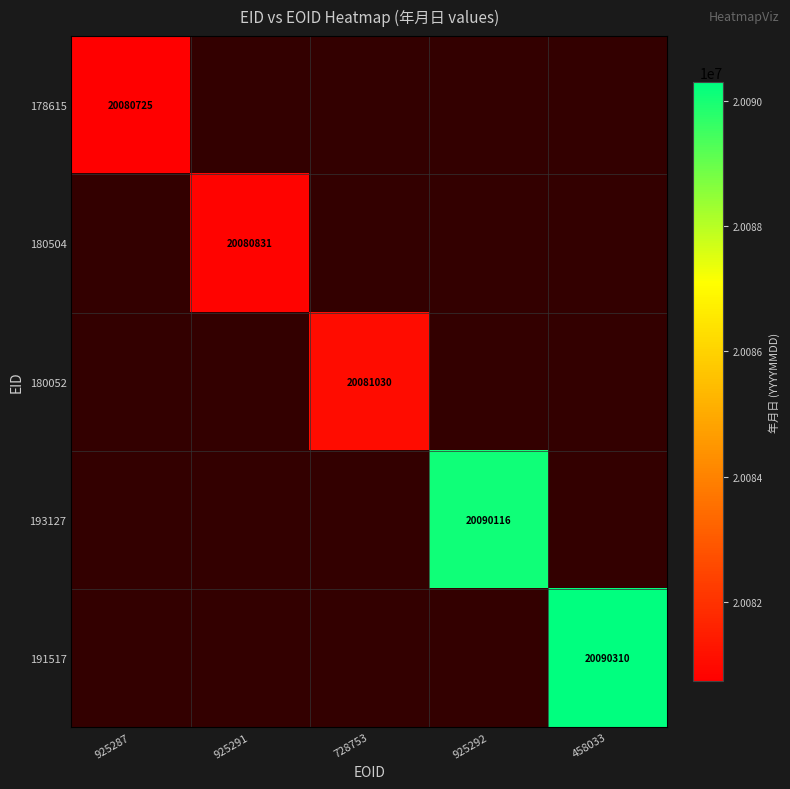

Between 728753 and 925291, which is larger?

925291